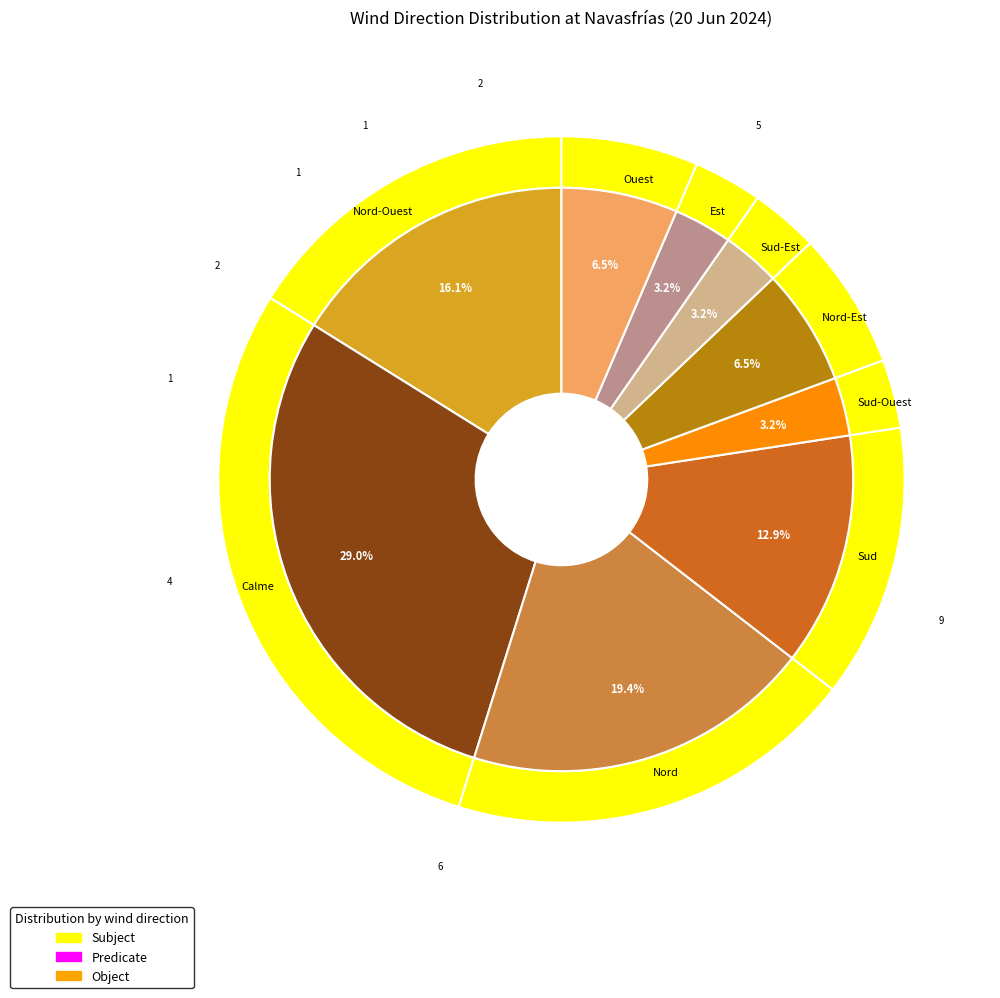

Is it true that Est is 1% of the pie?

False